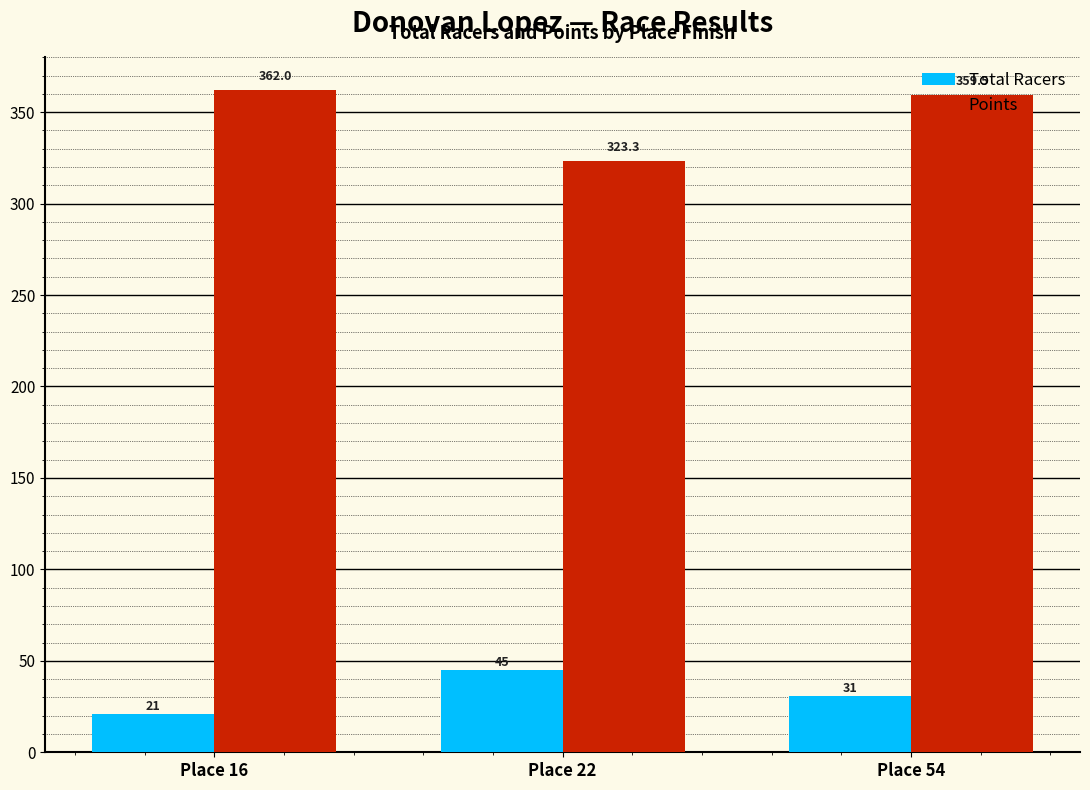

How many data points does each series have?

3